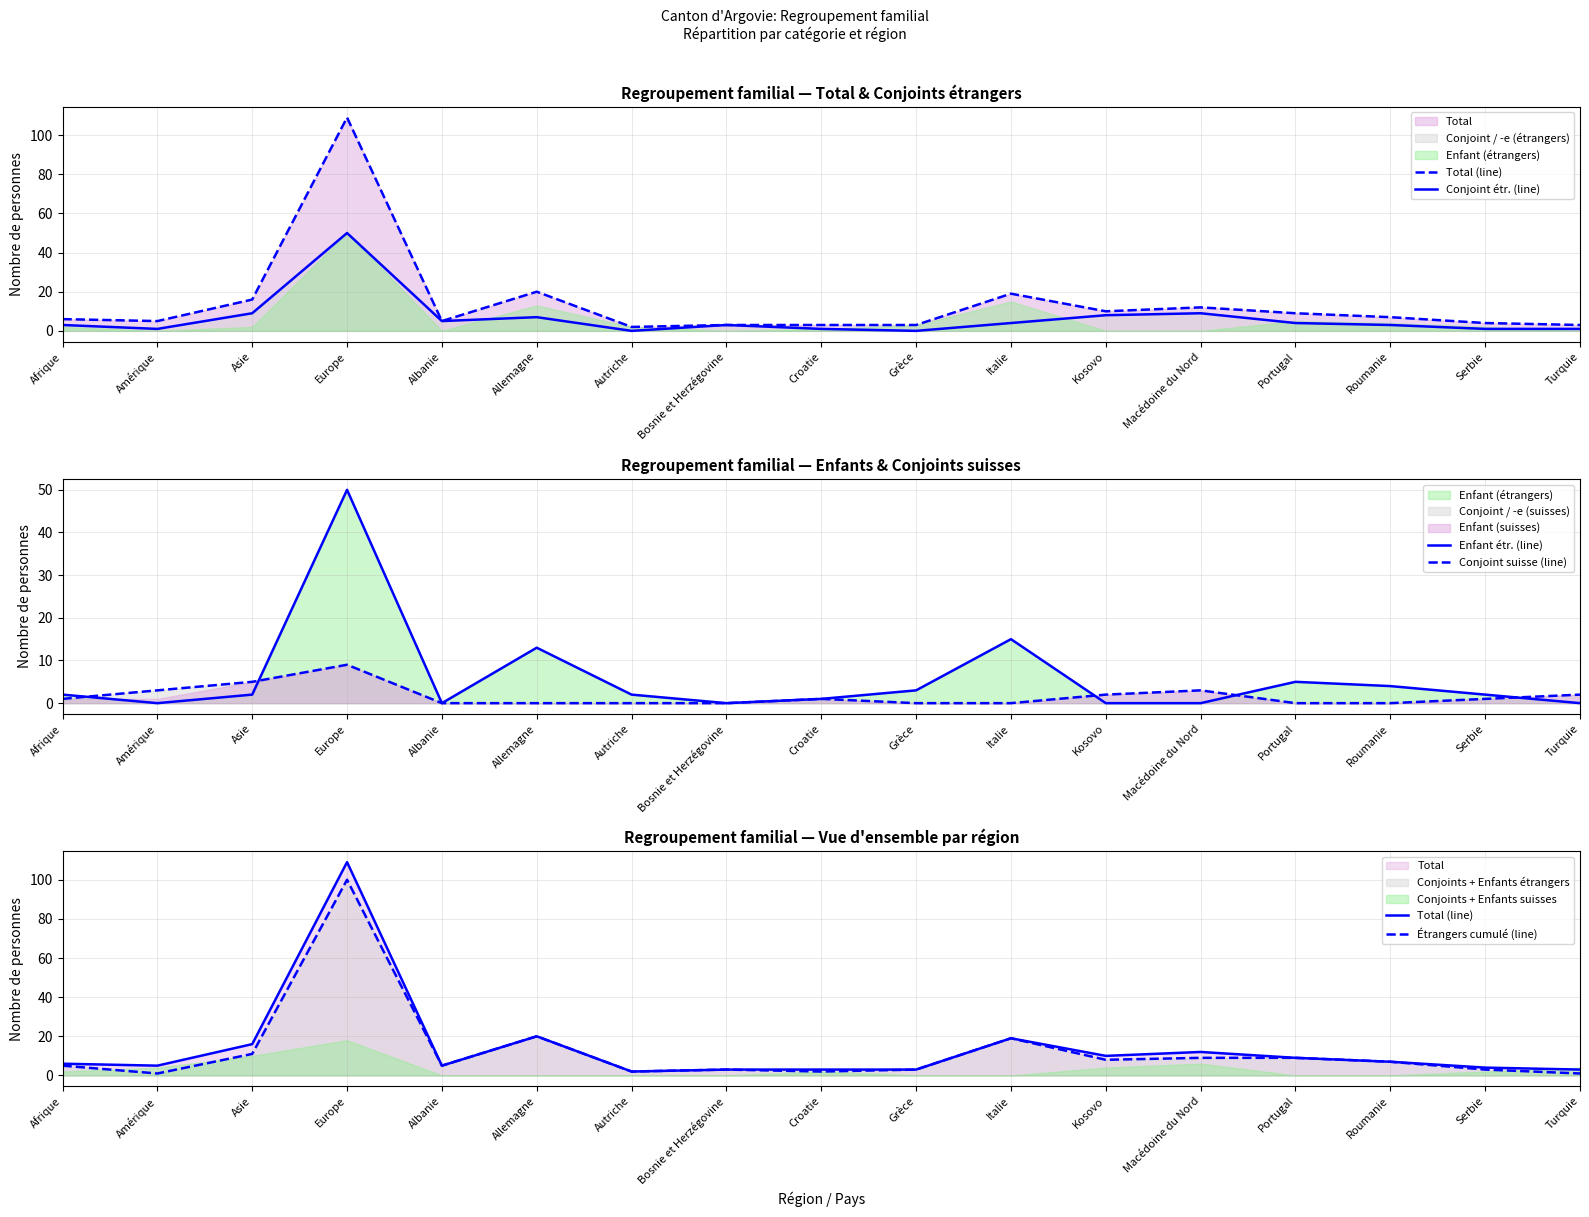

Is it true that Total (line) equals 2 at Afrique?

False